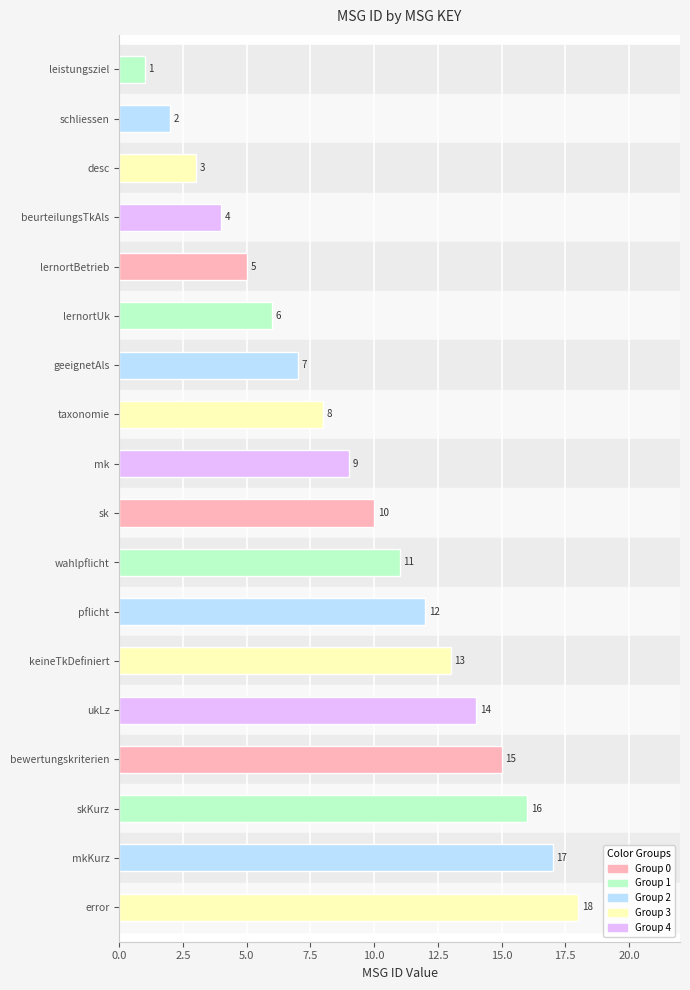

Are the bars horizontal?

Yes